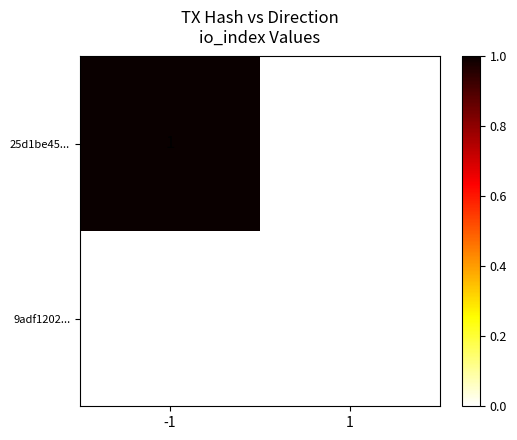

Rank the series by their maximum value, from highest to lowest.

25d1be45..., 9adf1202...